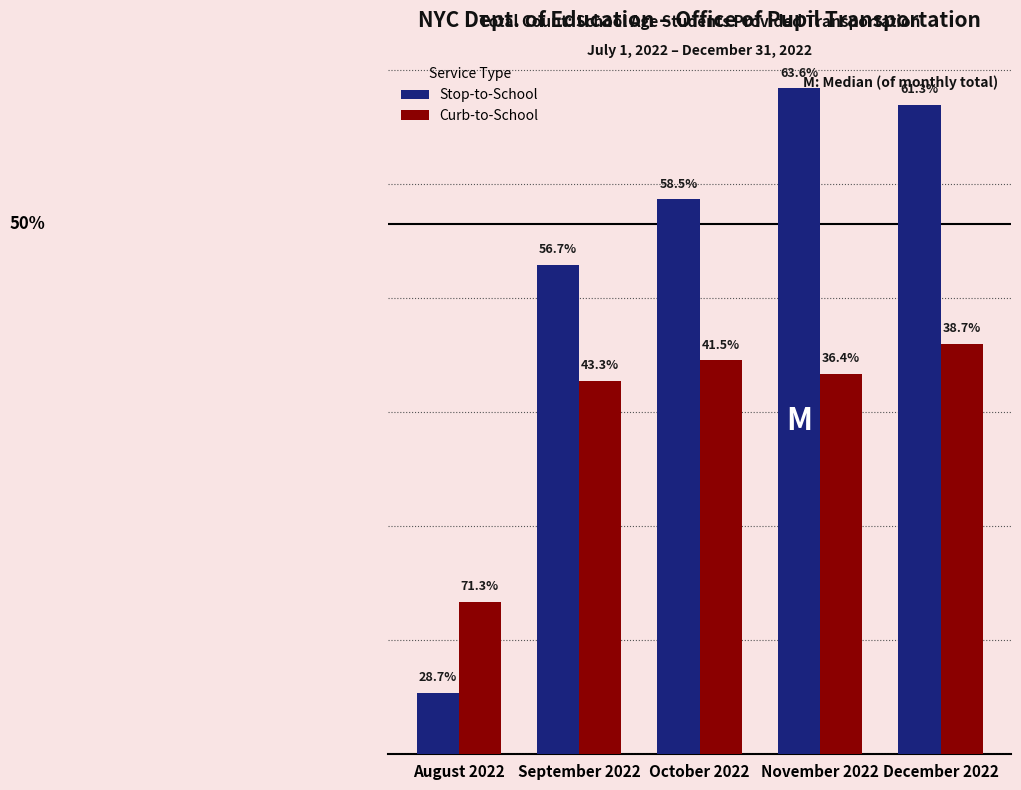

Are the bars horizontal?

No